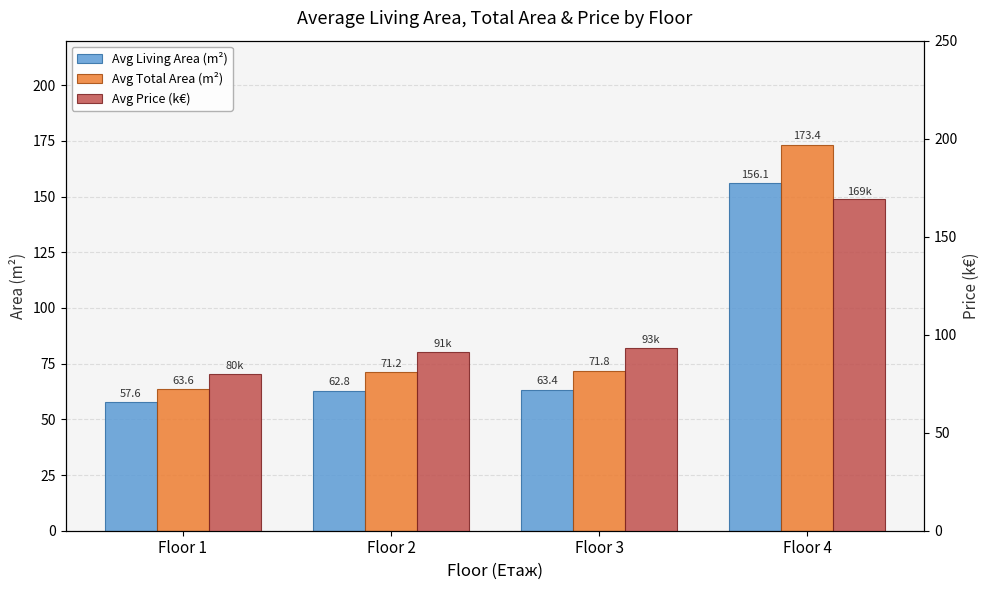

Does the chart contain stacked bars?

No